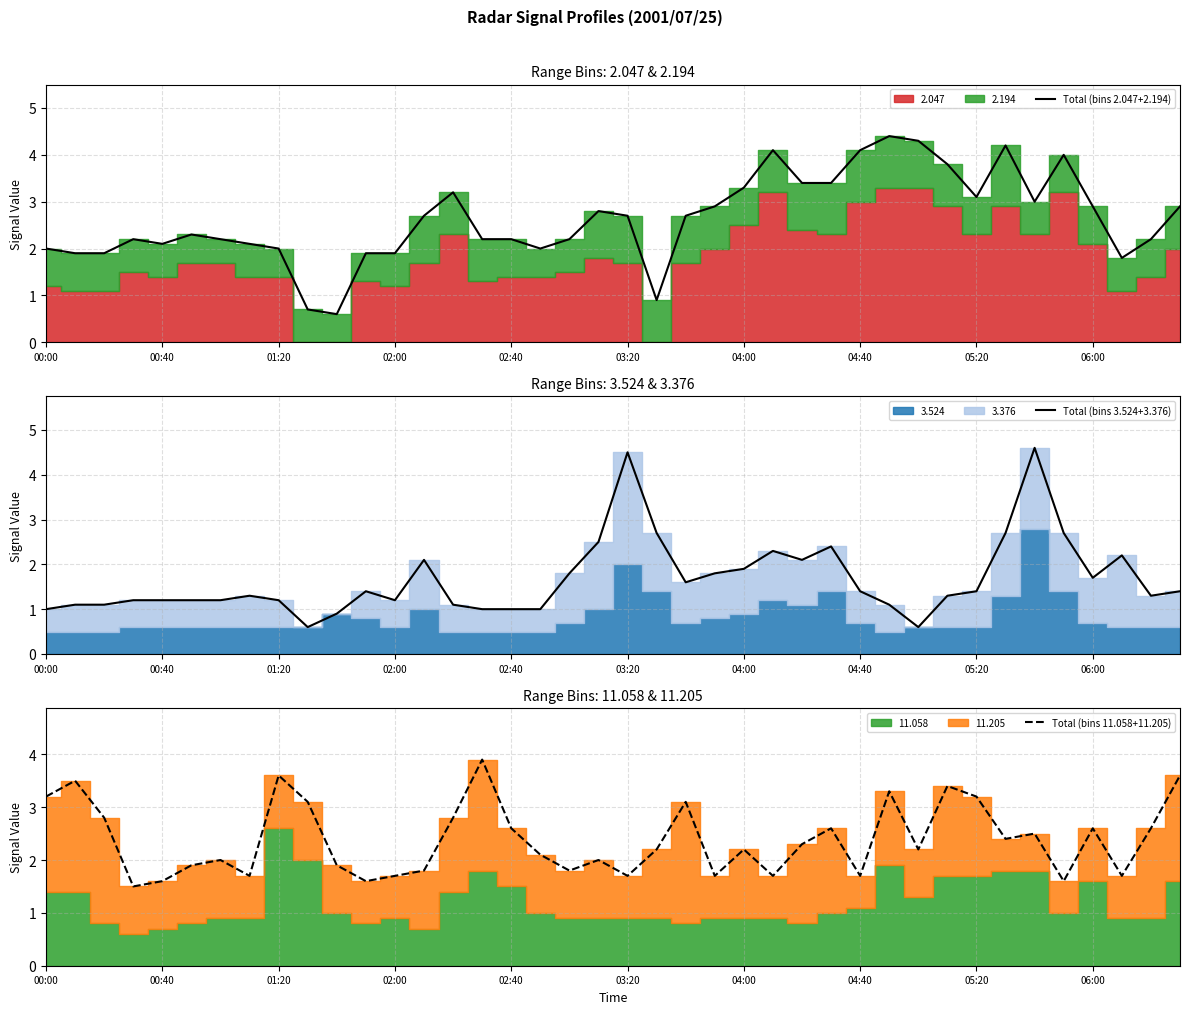

Does the chart display data point markers on the line(s)?

No